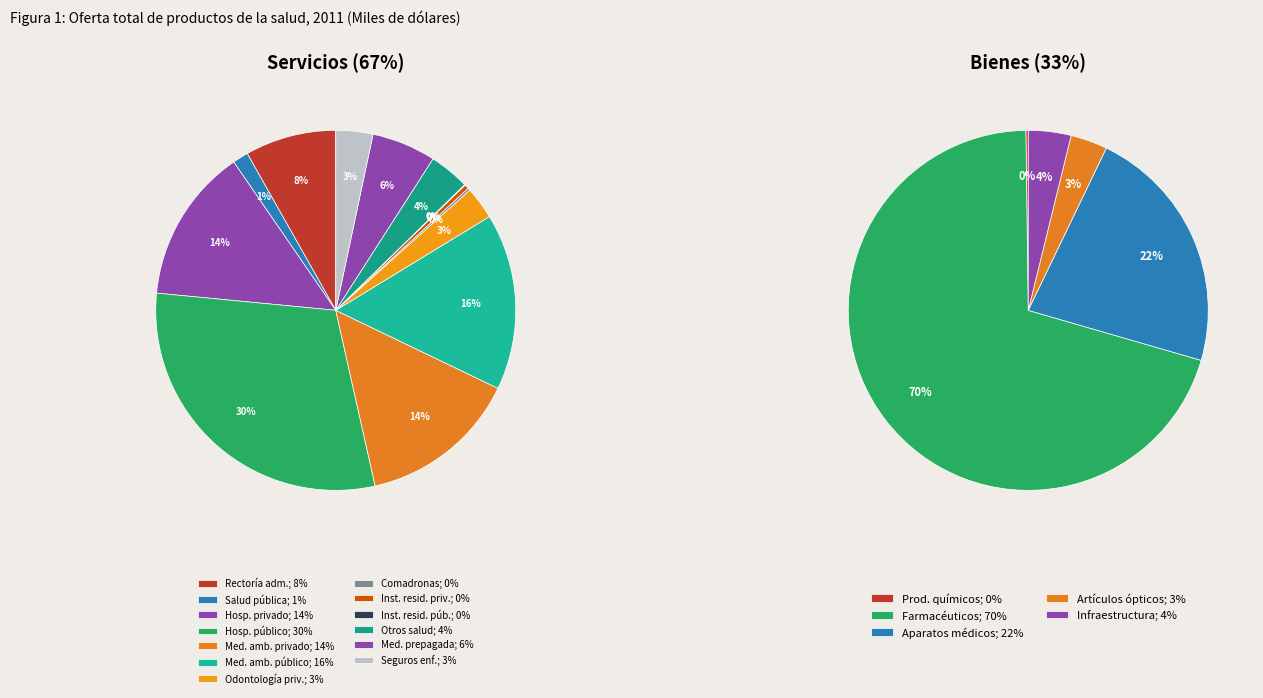

What is the largest slice in the pie chart?

Servicios hospitalarios público